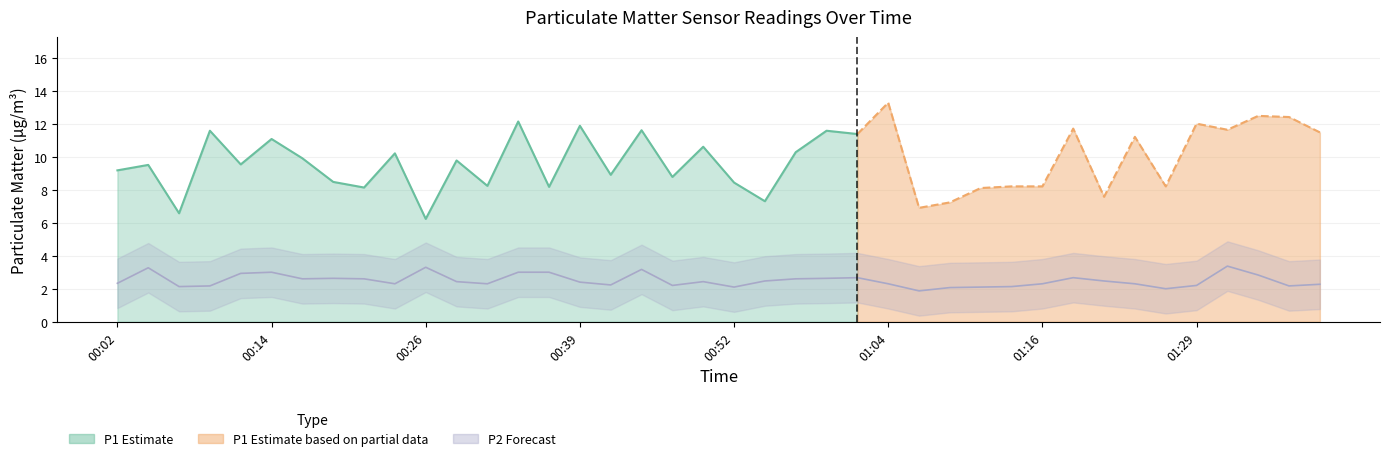

What is the label of the 17th point from the right?

00:59